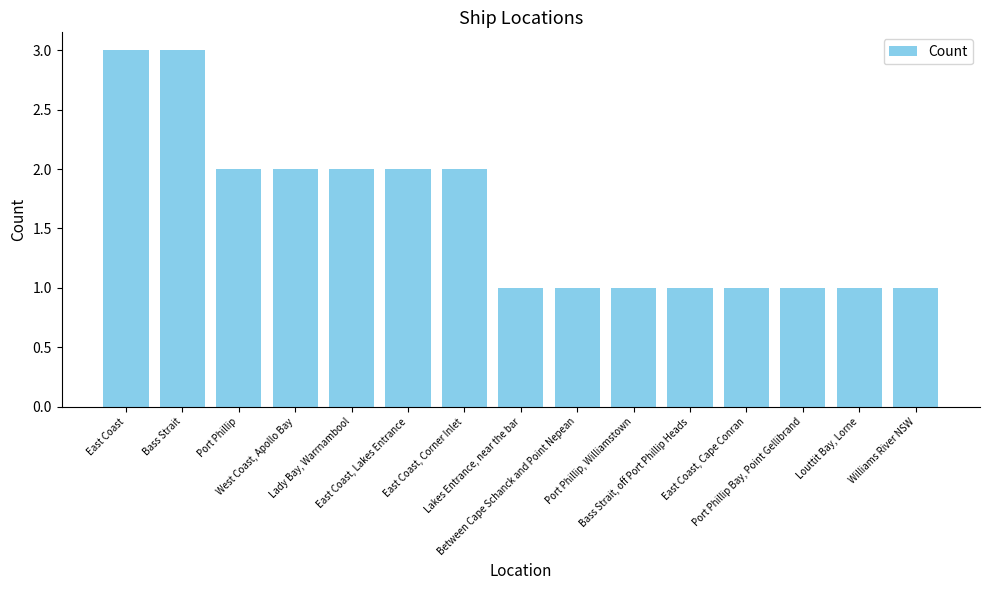

What is the value of the 15th bar from the left?

1